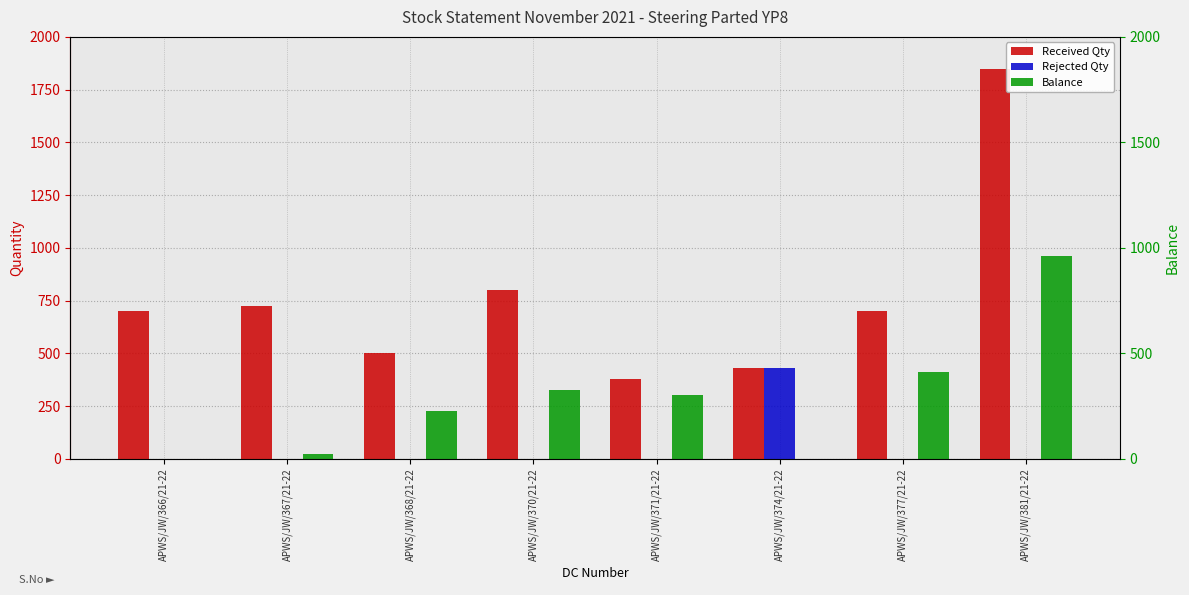

Which category has the lowest value across all series?

APWS/JW/366/21-22